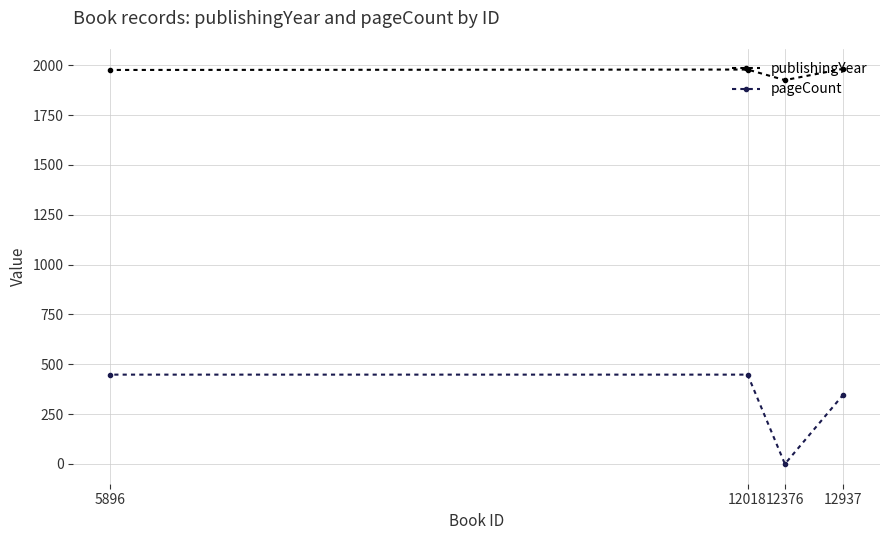

Which series has the largest range (max minus min)?

pageCount